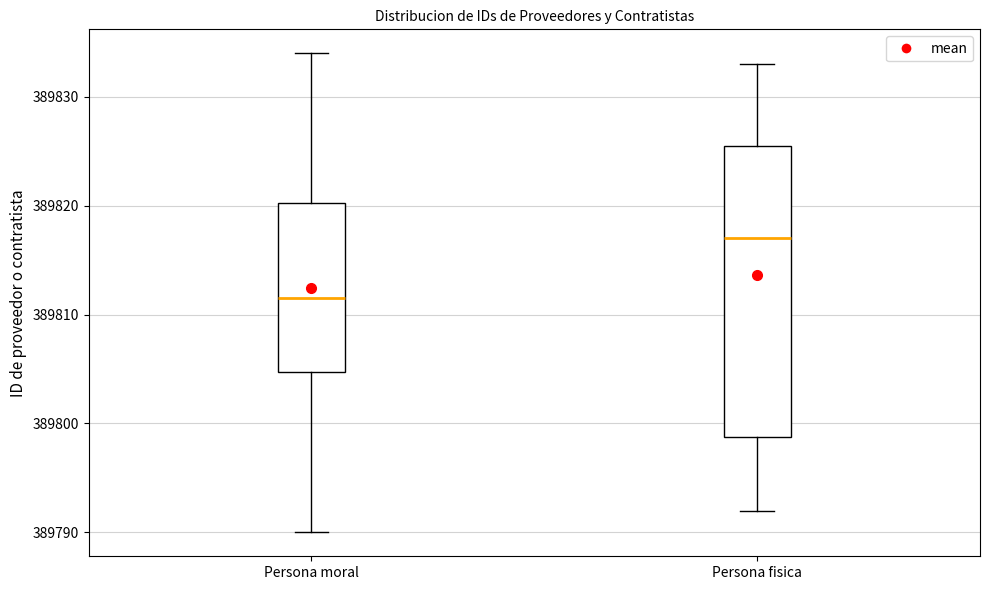

Comparing the boxes themselves (not the whiskers), which one is the tallest?

Persona fisica